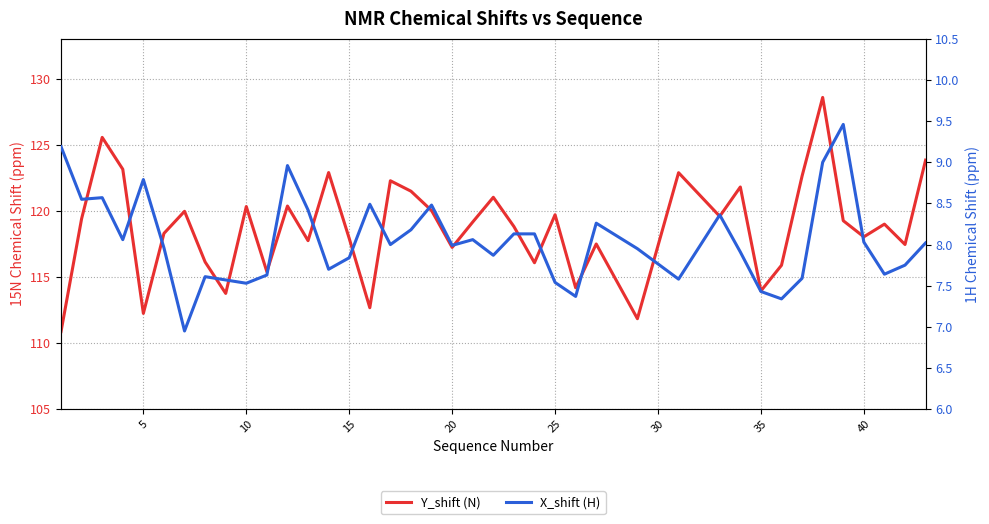

True or false: X_shift (H) has more than 0 interior local peaks.

True